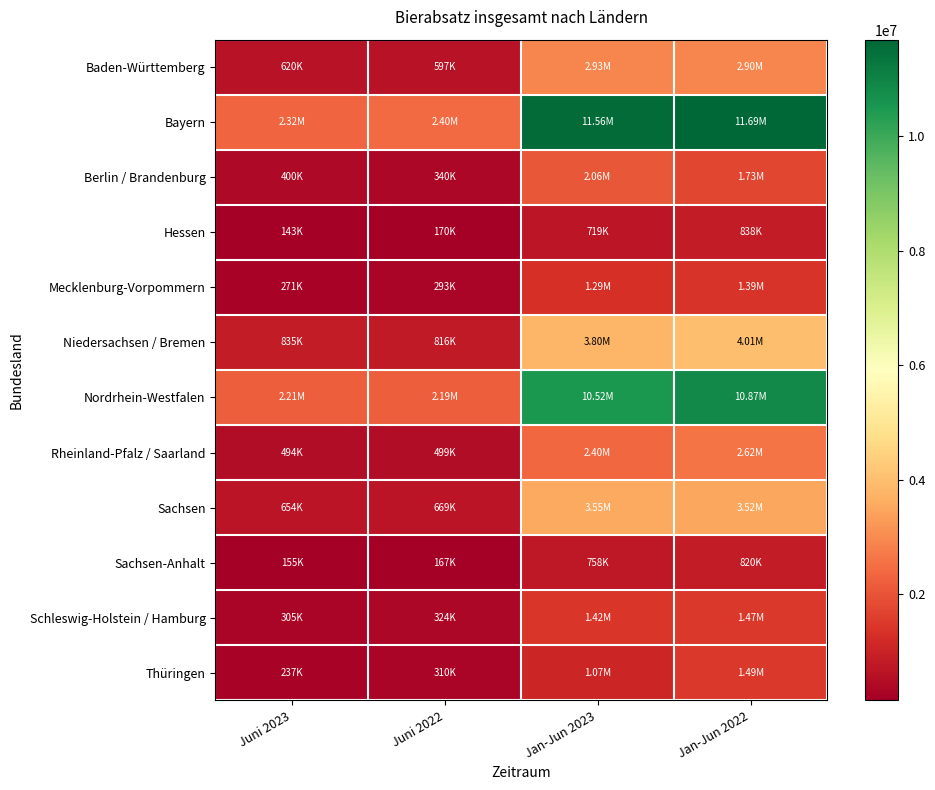

Reading left to right, extract all data points from this chart.

Baden-Württemberg: Juni 2023=619777.7	Juni 2022=597084.1	Jan-Jun 2023=2931123.3	Jan-Jun 2022=2900464.1
Bayern: Juni 2023=2322680.2	Juni 2022=2404916.7	Jan-Jun 2023=11559747.5	Jan-Jun 2022=11692251.2
Berlin / Brandenburg: Juni 2023=400486.2	Juni 2022=339561.2	Jan-Jun 2023=2058716.7	Jan-Jun 2022=1729877.8
Hessen: Juni 2023=143045.4	Juni 2022=169841.2	Jan-Jun 2023=718730.6	Jan-Jun 2022=837769.6
Mecklenburg-Vorpommern: Juni 2023=270719.4	Juni 2022=292752.5	Jan-Jun 2023=1289783.9	Jan-Jun 2022=1386730.1
Niedersachsen / Bremen: Juni 2023=834830.7	Juni 2022=815718.4	Jan-Jun 2023=3800369.0	Jan-Jun 2022=4010436.8
Nordrhein-Westfalen: Juni 2023=2207422.0	Juni 2022=2193710.5	Jan-Jun 2023=10516389.4	Jan-Jun 2022=10870628.9
Rheinland-Pfalz / Saarland: Juni 2023=493720.3	Juni 2022=498709.9	Jan-Jun 2023=2395464.7	Jan-Jun 2022=2622021.1
Sachsen: Juni 2023=653830.2	Juni 2022=669415.2	Jan-Jun 2023=3547469.8	Jan-Jun 2022=3519118.5
Sachsen-Anhalt: Juni 2023=154842.5	Juni 2022=166705.6	Jan-Jun 2023=757661.7	Jan-Jun 2022=819770.8
Schleswig-Holstein / Hamburg: Juni 2023=305346.3	Juni 2022=324473.3	Jan-Jun 2023=1419630.7	Jan-Jun 2022=1469540.3
Thüringen: Juni 2023=237031.0	Juni 2022=309643.7	Jan-Jun 2023=1074535.9	Jan-Jun 2022=1489080.6